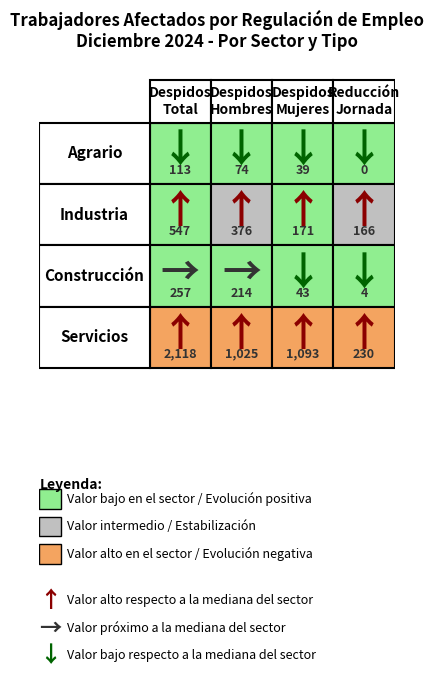

What is the difference between the maximum and minimum values in the Industria series?

381